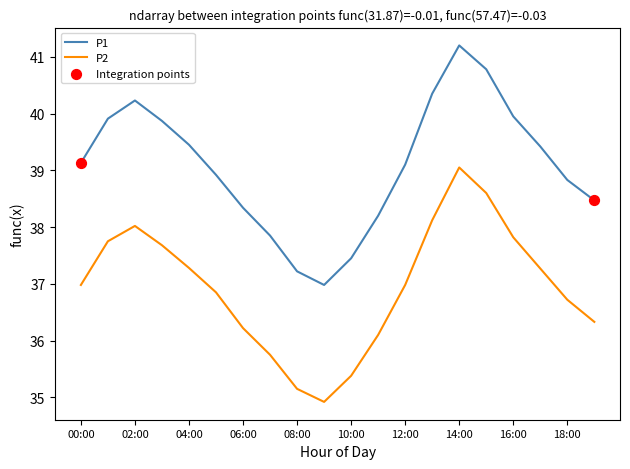

Which series has the largest range (max minus min)?

P1